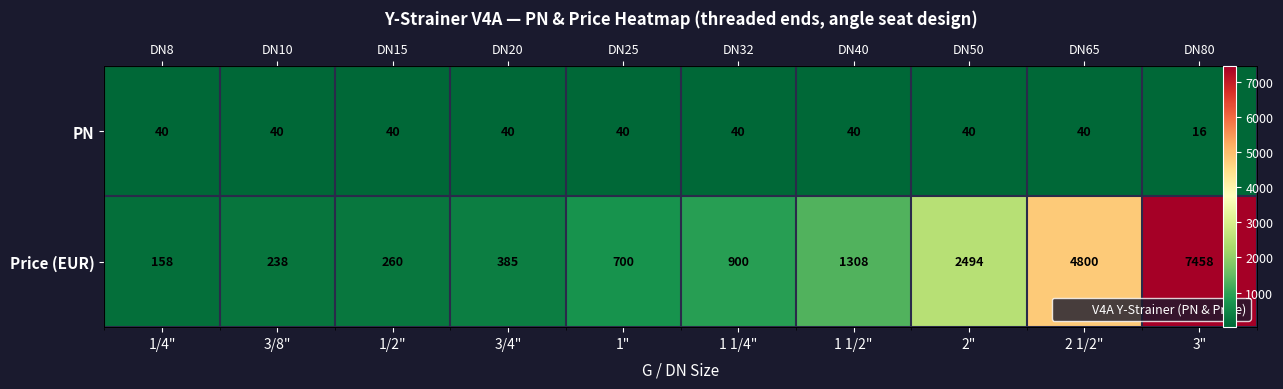

Which has a higher value, 1/4" or 1"?

1/4"